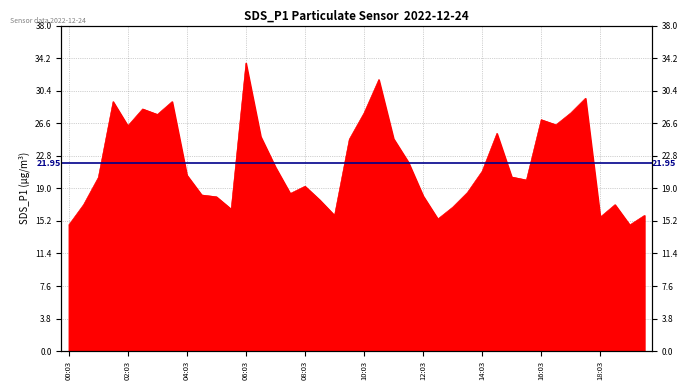

At which category does the chart reach its minimum across all series?

00:03